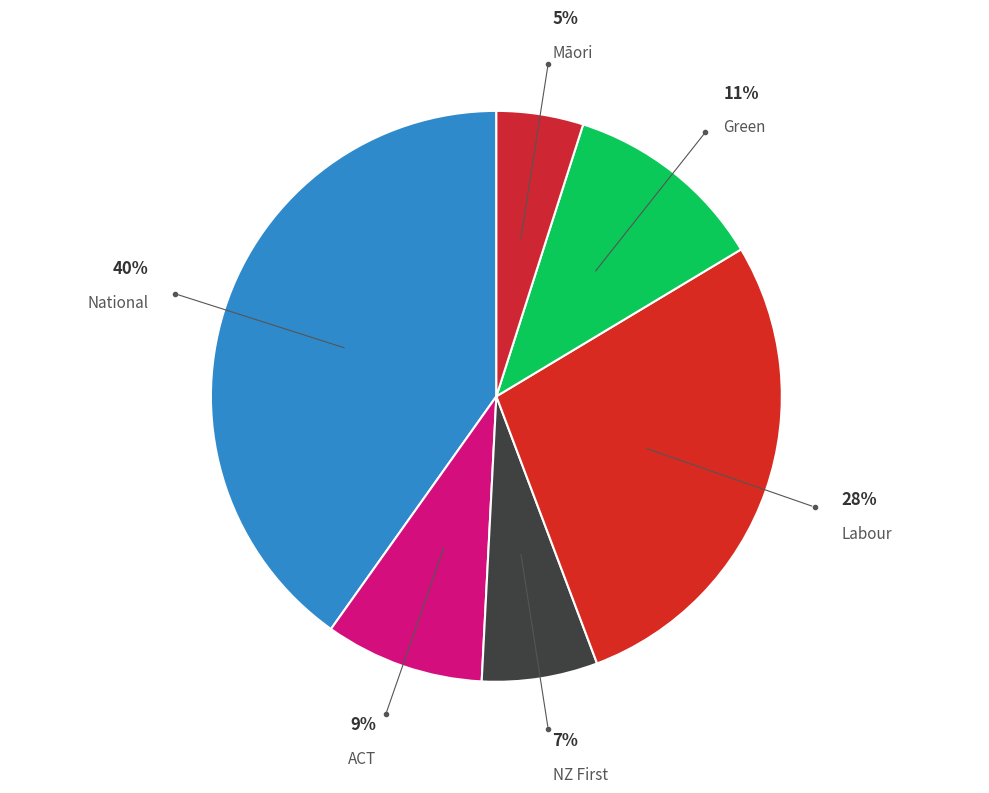

To the nearest percent, what is the difference between the largest and smallest slice percentages?

35%